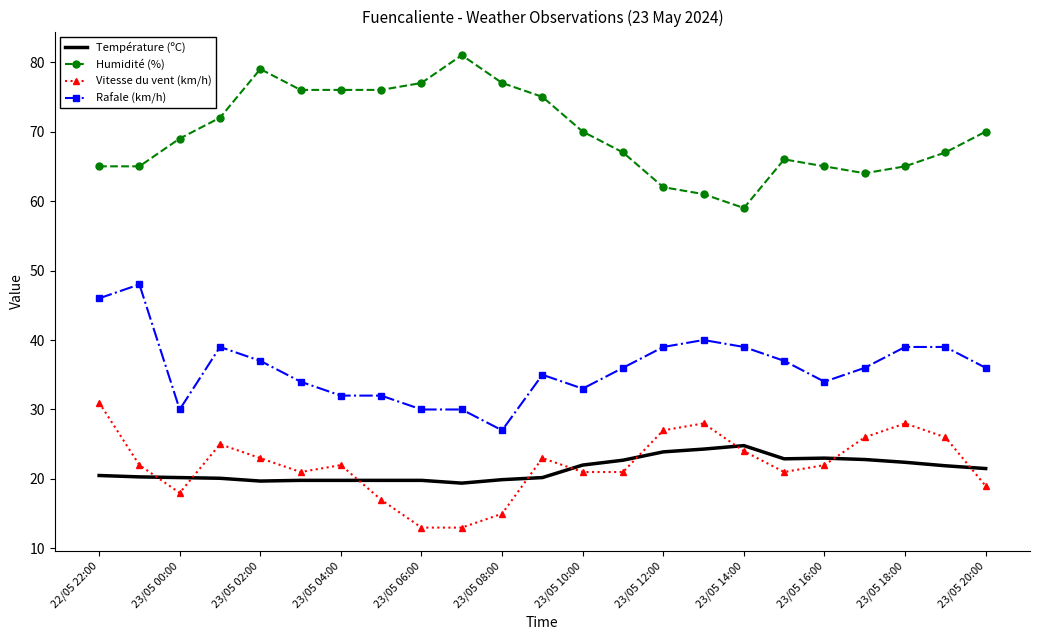

List the series in order of their peak value, highest first.

Humidité (%), Rafale (km/h), Vitesse du vent (km/h), Température (ºC)